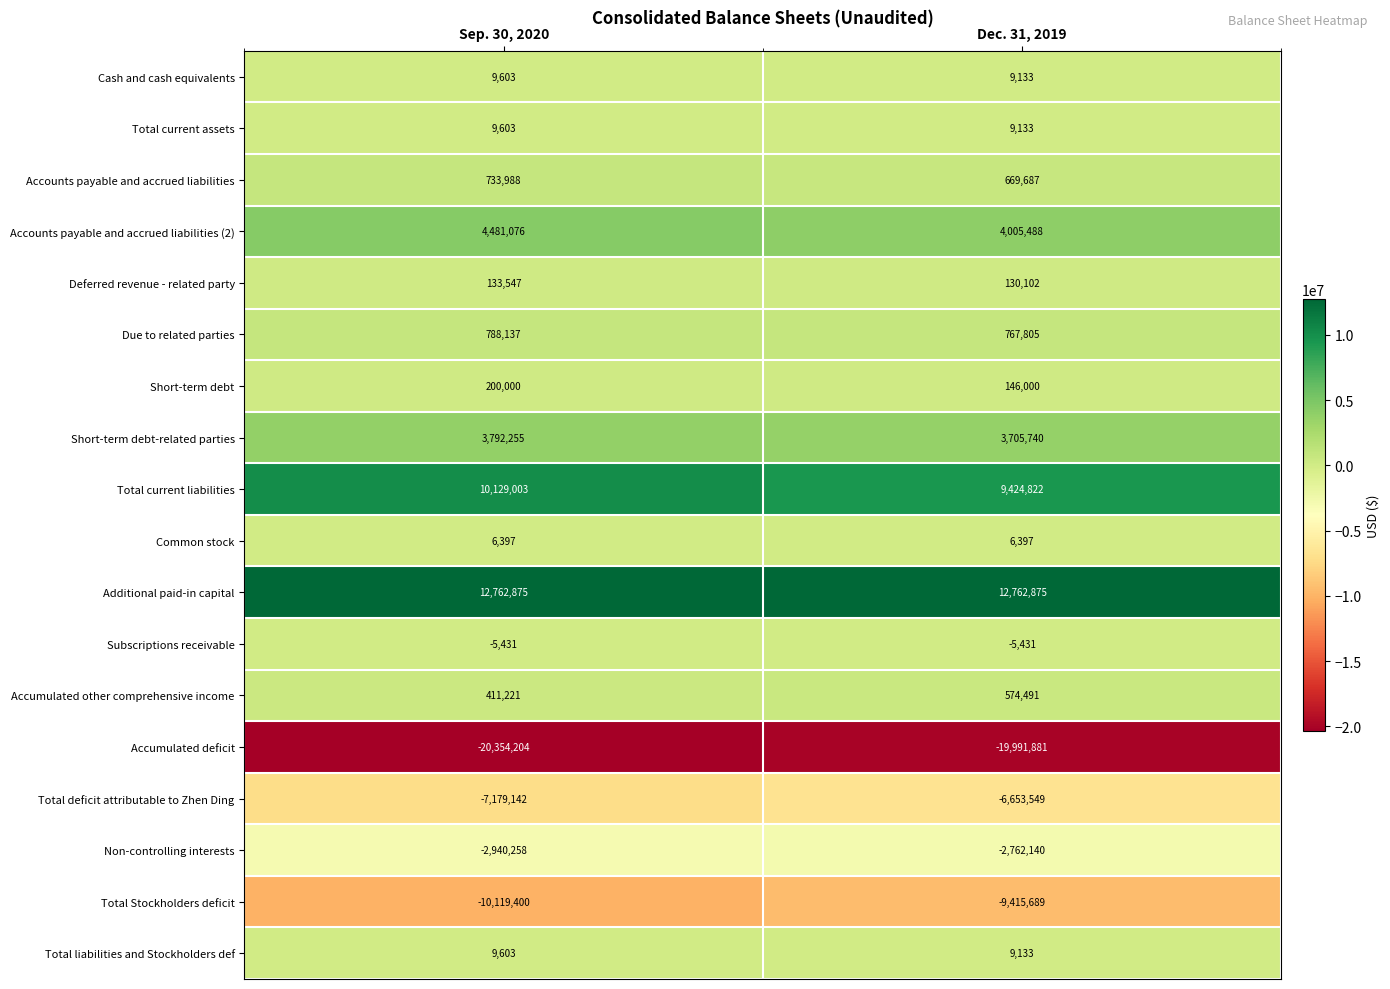

Which series has the largest range (max minus min)?

Total current liabilities